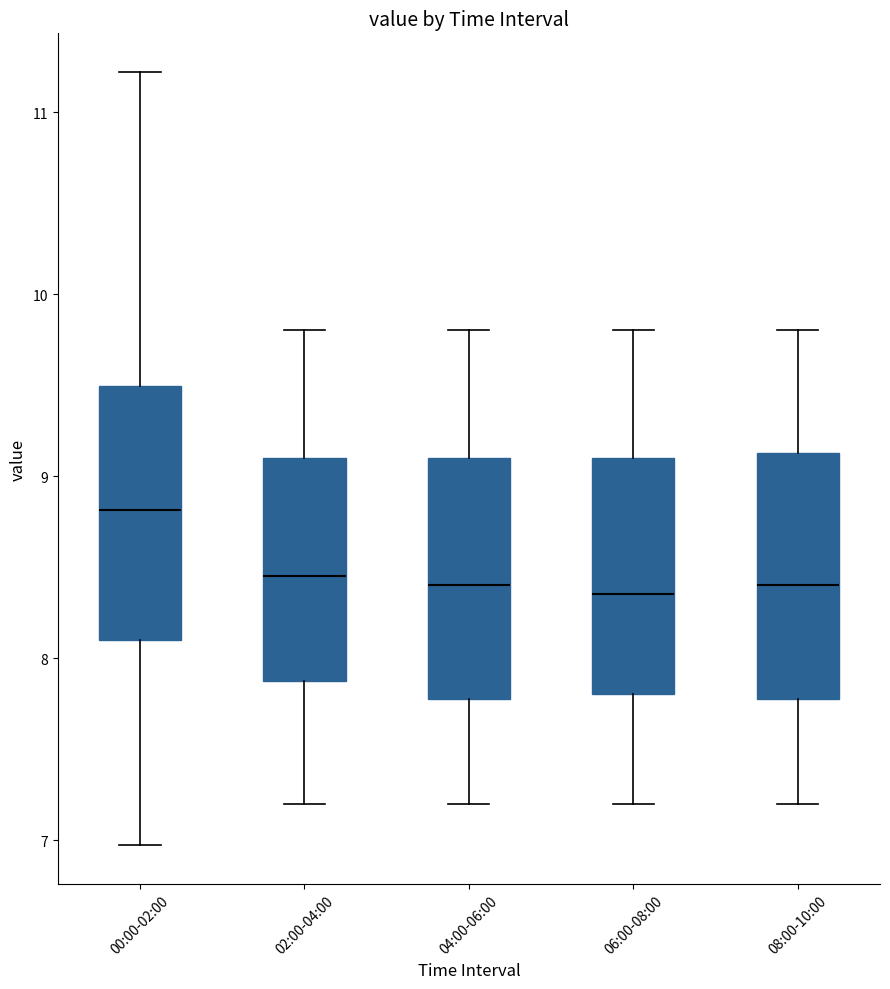

Reading left to right, transcribe this box plot: for each box, give where its median line is, the range the box spans, and where its two whiskers end, as read against the y-axis. The values are not printed on the chart, so give them approximately, as read against the axis.

00:00-02:00: median 8.8, box 8.1 to 9.5, whiskers 7.0 to 11.2
02:00-04:00: median 8.5, box 7.9 to 9.1, whiskers 7.2 to 9.8
04:00-06:00: median 8.4, box 7.8 to 9.1, whiskers 7.2 to 9.8
06:00-08:00: median 8.4, box 7.8 to 9.1, whiskers 7.2 to 9.8
08:00-10:00: median 8.4, box 7.8 to 9.1, whiskers 7.2 to 9.8